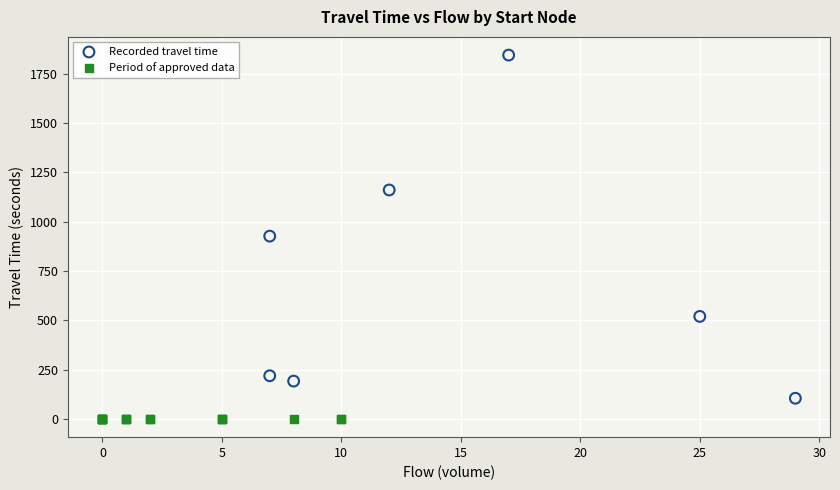

Which series reaches the minimum Y coordinate?

Period of approved data